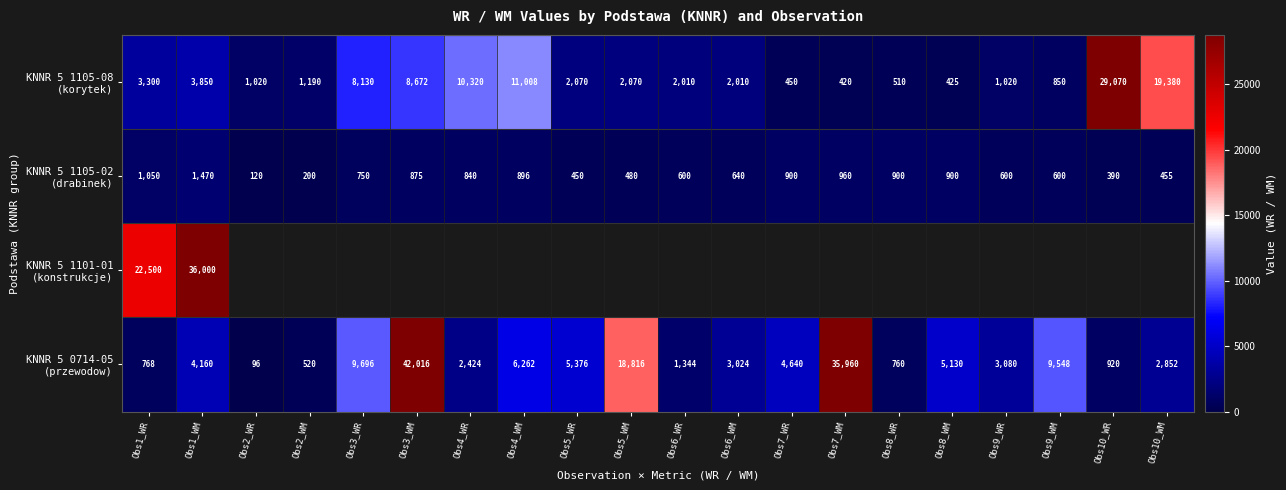

Which series changed the most between Obs7_WM and Obs10_WM?

KNNR 5 0714-05 (przewodow)